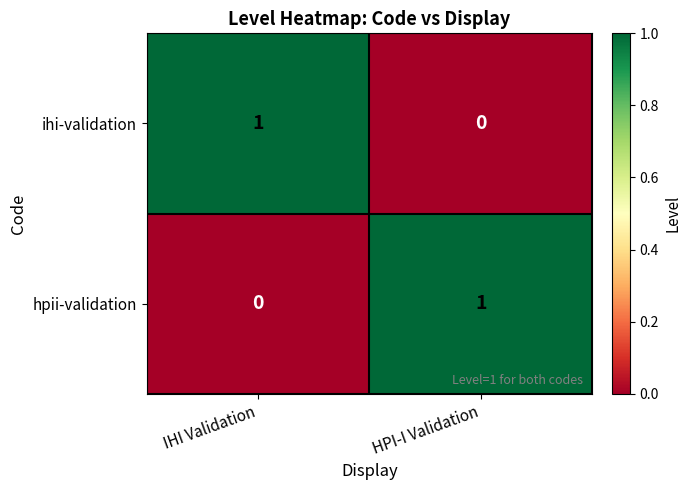

Is it true that ihi-validation equals 1 at HPI-I Validation?

False